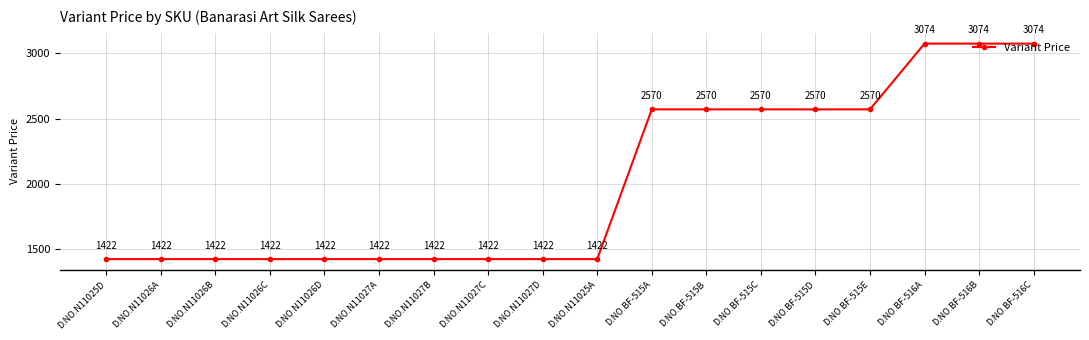

What is the difference between the values at D.NO.BF-515D and D.NO.N11027A?

1148.0